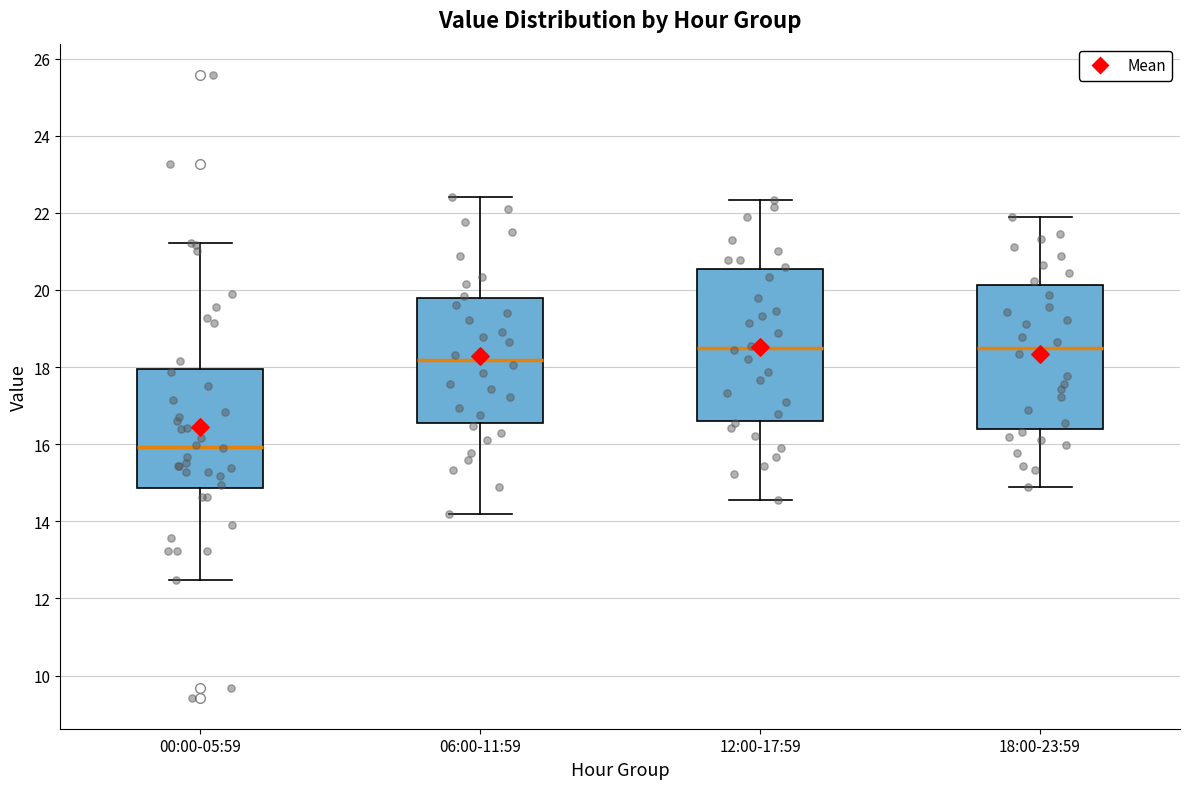

Reading left to right, transcribe this box plot: for each box, give where its median line is, the range the box spans, and where its two whiskers end, as read against the y-axis. The values are not printed on the chart, so give them approximately, as read against the axis.

00:00-05:59: median 16.0, box 14.8 to 18.0, whiskers 12.4 to 21.2
06:00-11:59: median 18.2, box 16.6 to 19.8, whiskers 14.2 to 22.4
12:00-17:59: median 18.4, box 16.6 to 20.6, whiskers 14.6 to 22.4
18:00-23:59: median 18.4, box 16.4 to 20.2, whiskers 14.8 to 21.8